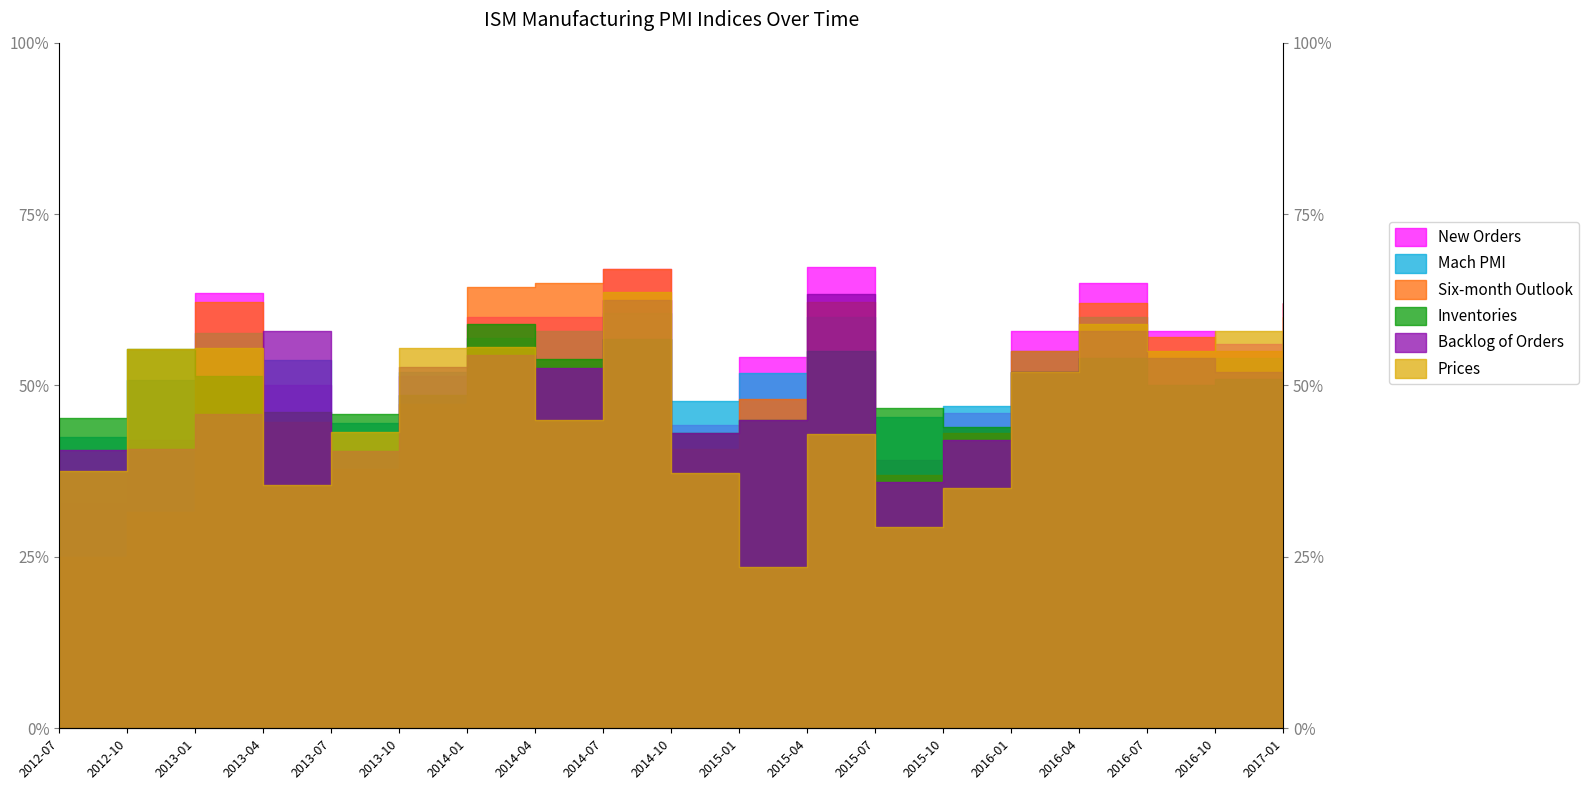

How many interior local valleys does the Prices series have?

5